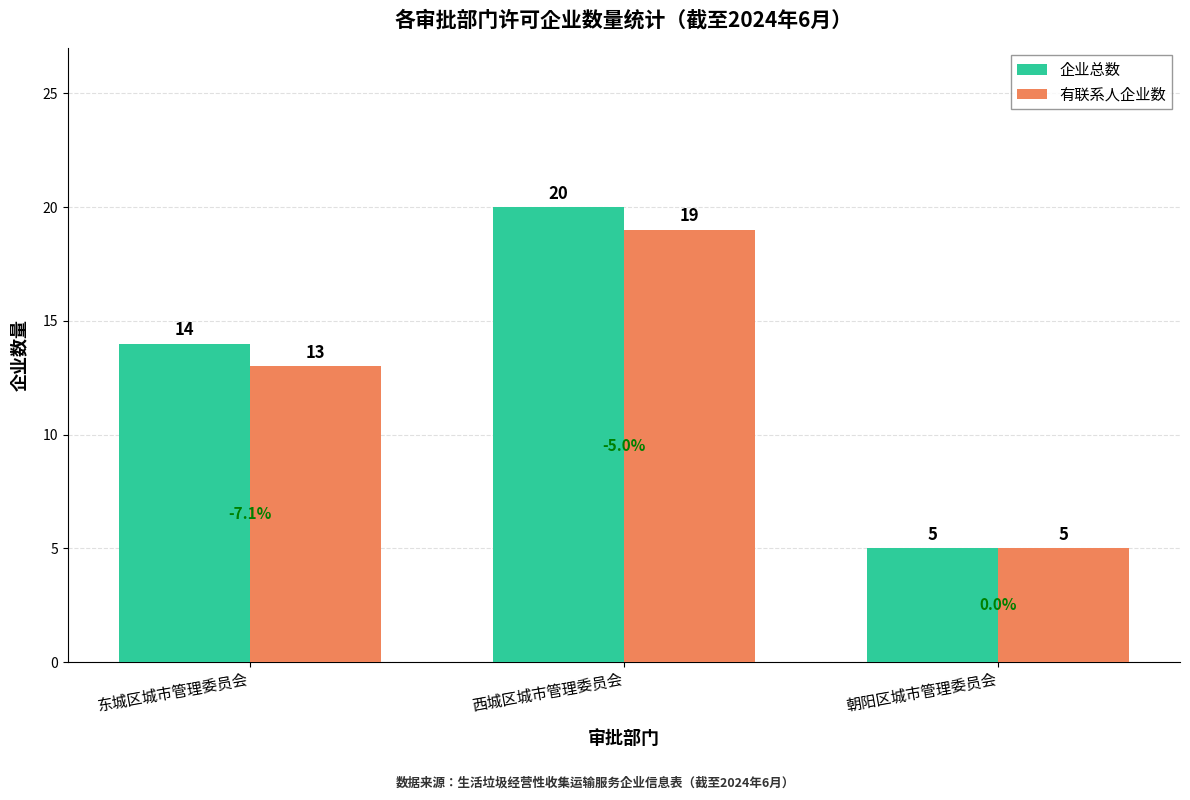

Which series has the largest range (max minus min)?

企业总数